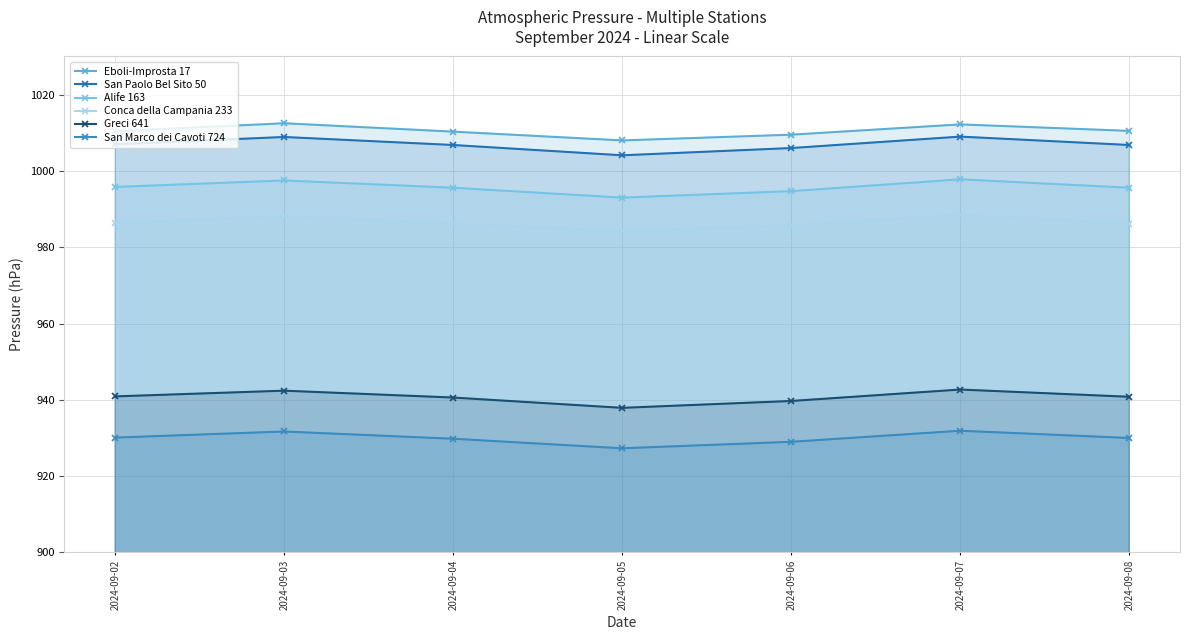

The San Paolo Bel Sito 50 series shows 1004.1 at 2024-09-05. True or false?

True